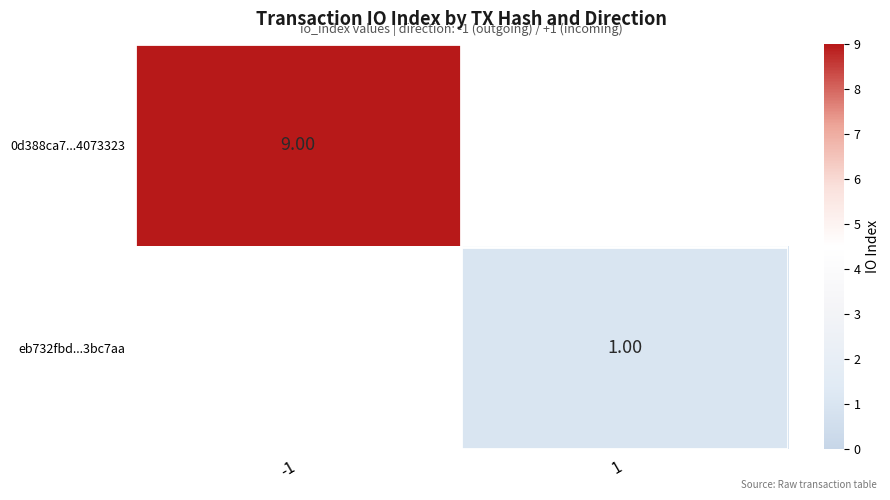

Is the value of 0d388ca7...4073323 at 1 greater than the value of eb732fbd...3bc7aa at 1?

No